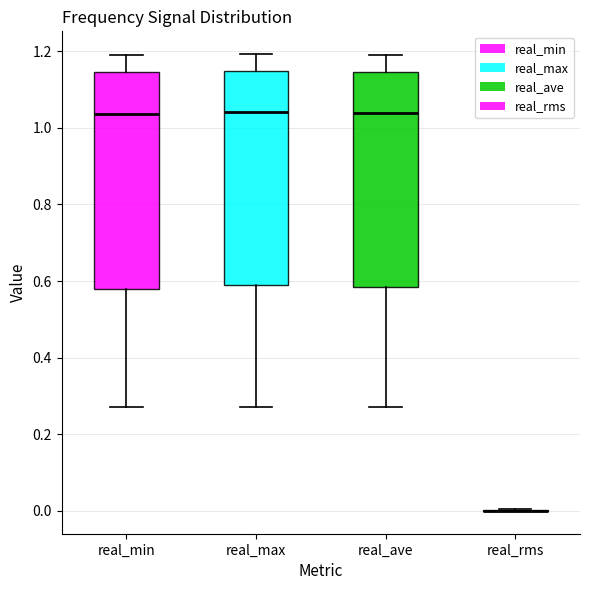

Reading left to right, read every box against the y-axis: the position of its median line, the range the box covers, and the ends of its whiskers. The values are not printed on the chart, so give them approximately, as read against the axis.

real_min: median 1.04, box 0.58 to 1.14, whiskers 0.28 to 1.18
real_max: median 1.04, box 0.58 to 1.14, whiskers 0.28 to 1.20
real_ave: median 1.04, box 0.58 to 1.14, whiskers 0.28 to 1.20
real_rms: box collapsed to a line at 0.00, whiskers 0.00 to 0.00